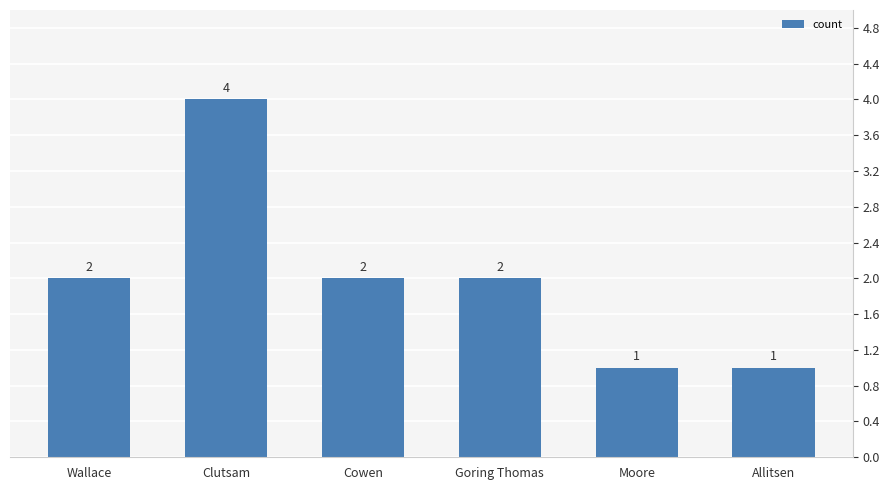

Which label corresponds to the largest value in the chart?

Clutsam